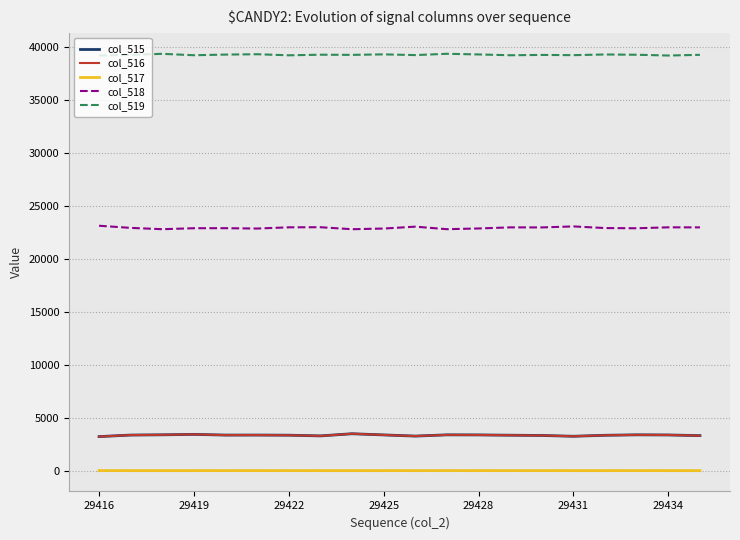

Does the chart have visible grid lines?

Yes